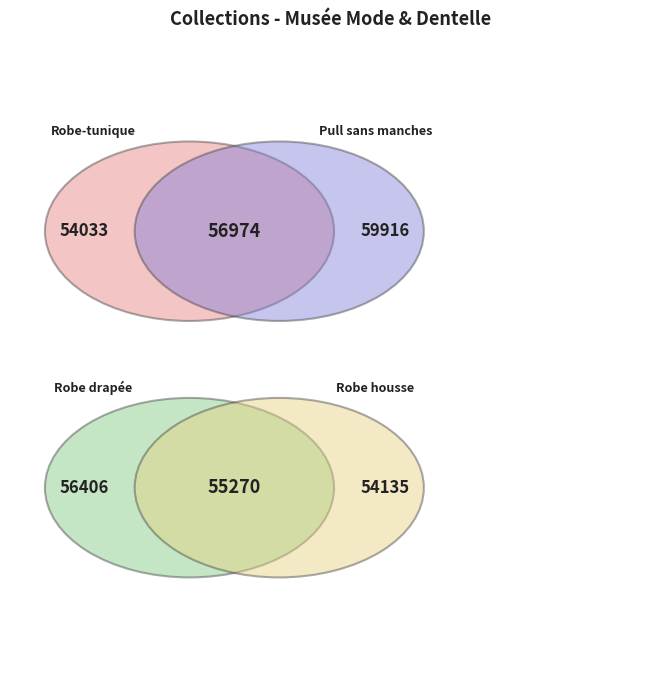

Which has a higher value, Robe-tunique or Pull sans manches?

Pull sans manches